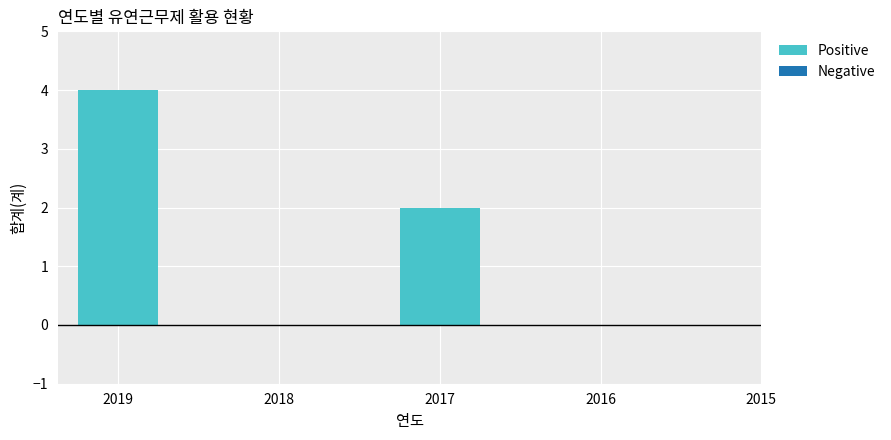

Are the bars grouped side by side (vs. stacked)?

No